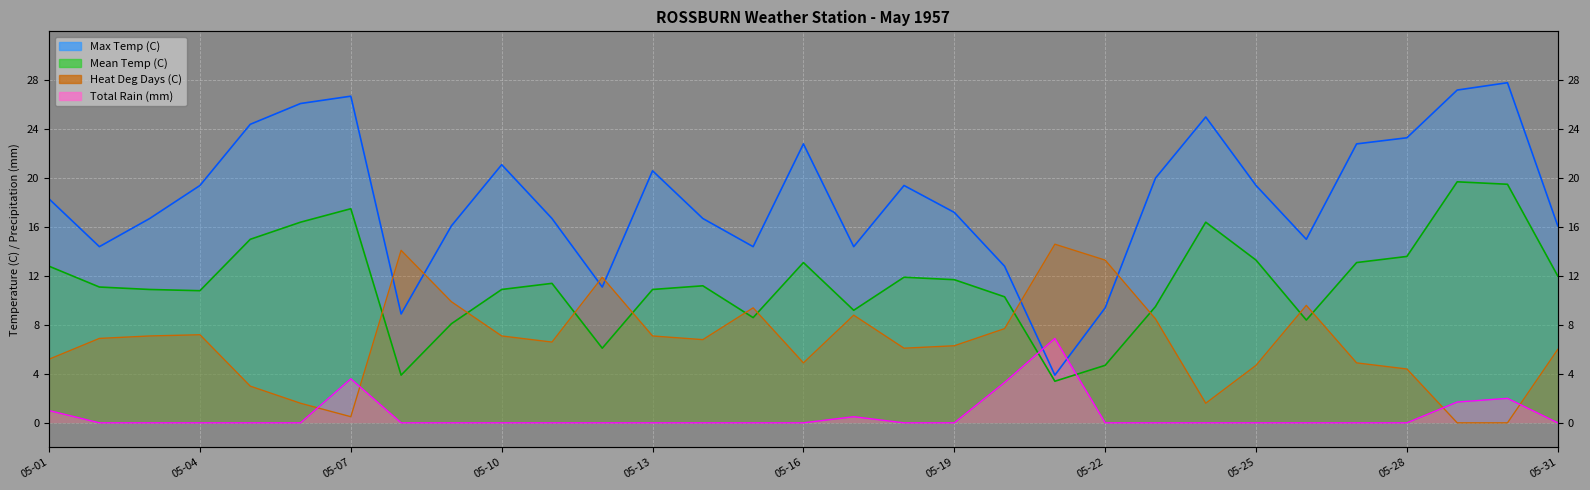

List the labels in order of Max Temp (C) value, smallest first.

05-21, 05-08, 05-22, 05-12, 05-20, 05-02, 05-15, 05-17, 05-26, 05-09, 05-31, 05-03, 05-11, 05-14, 05-19, 05-01, 05-04, 05-18, 05-25, 05-23, 05-13, 05-10, 05-16, 05-27, 05-28, 05-05, 05-24, 05-06, 05-07, 05-29, 05-30